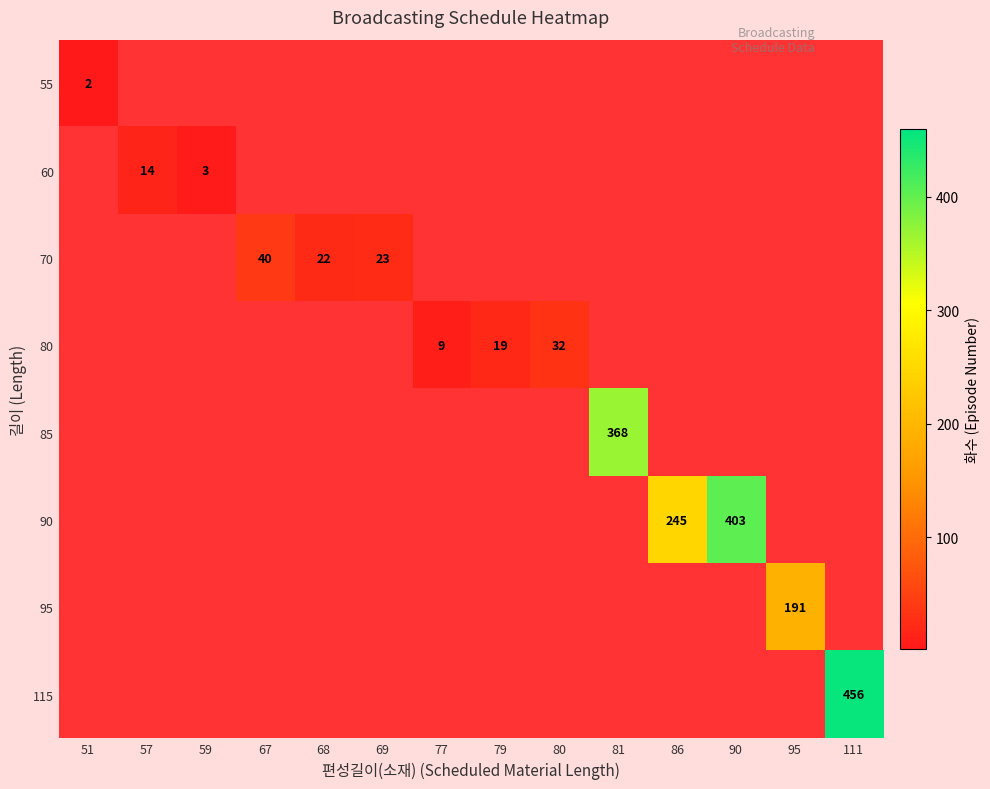

Count the number of categories in the chart.

14